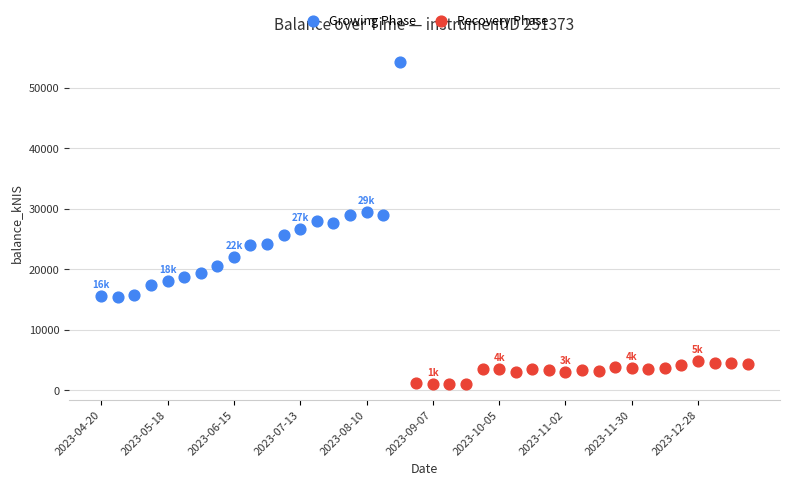

Which series contains the lowest Y value?

Recovery Phase